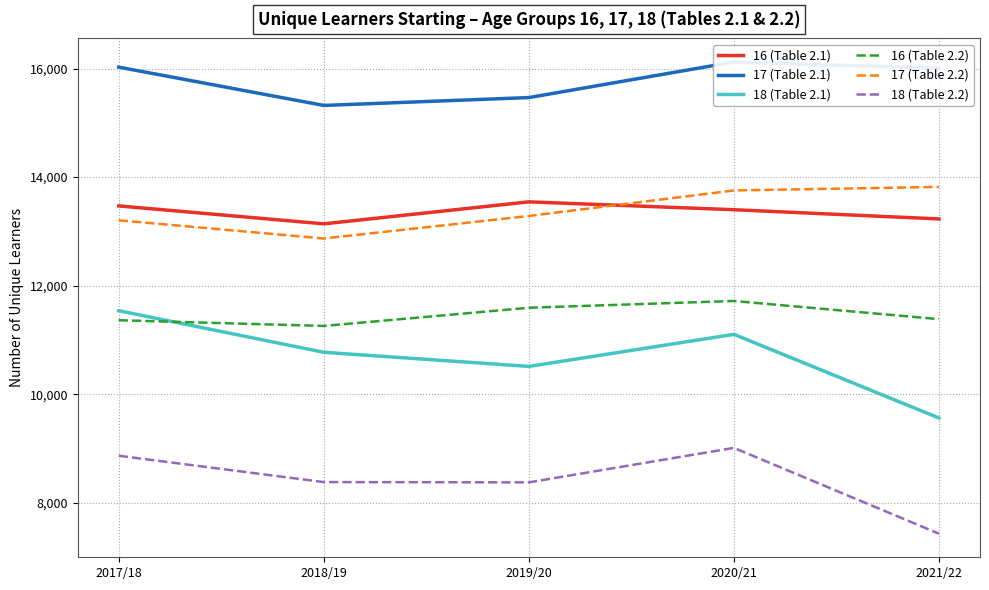

What is the value of the 17 (Table 2.1) point at the 4th from the left?

16120